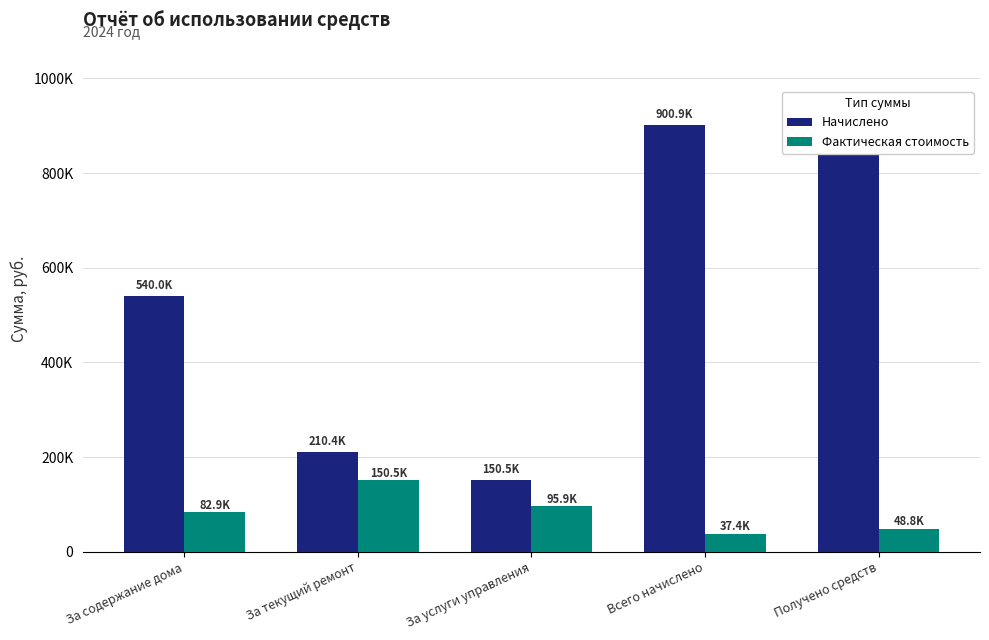

Where is Начислено nearest to the value 528458?

За содержание дома